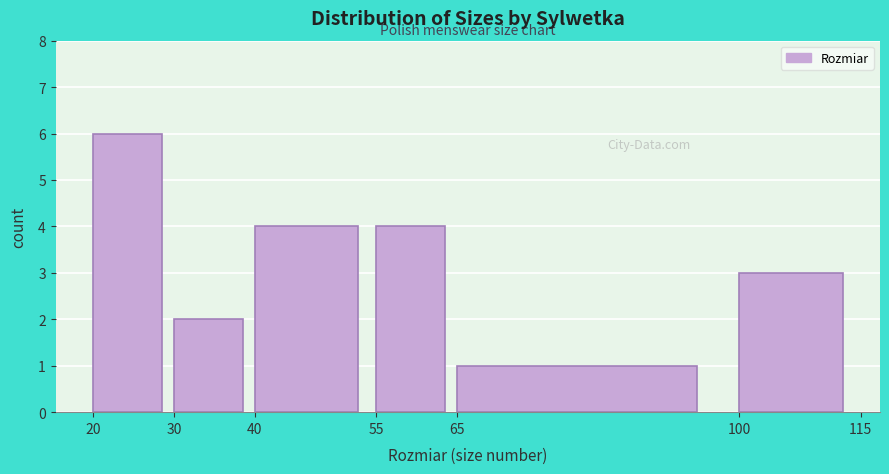

Reading left to right, list every bar in this chart as the range it spans on the x-axis followed by its height. The values are not printed on the chart, so give them approximately, as read against the axis.

20 to 30: 6
30 to 40: 2
40 to 55: 4
55 to 65: 4
65 to 100: 1
100 to 115: 3